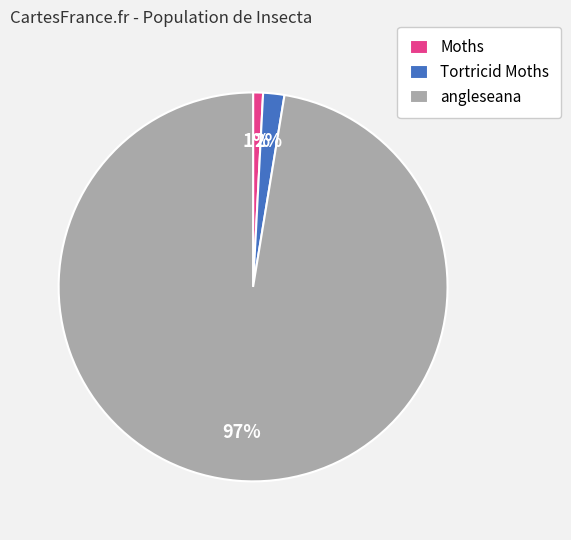

How many slices are in this pie chart?

3